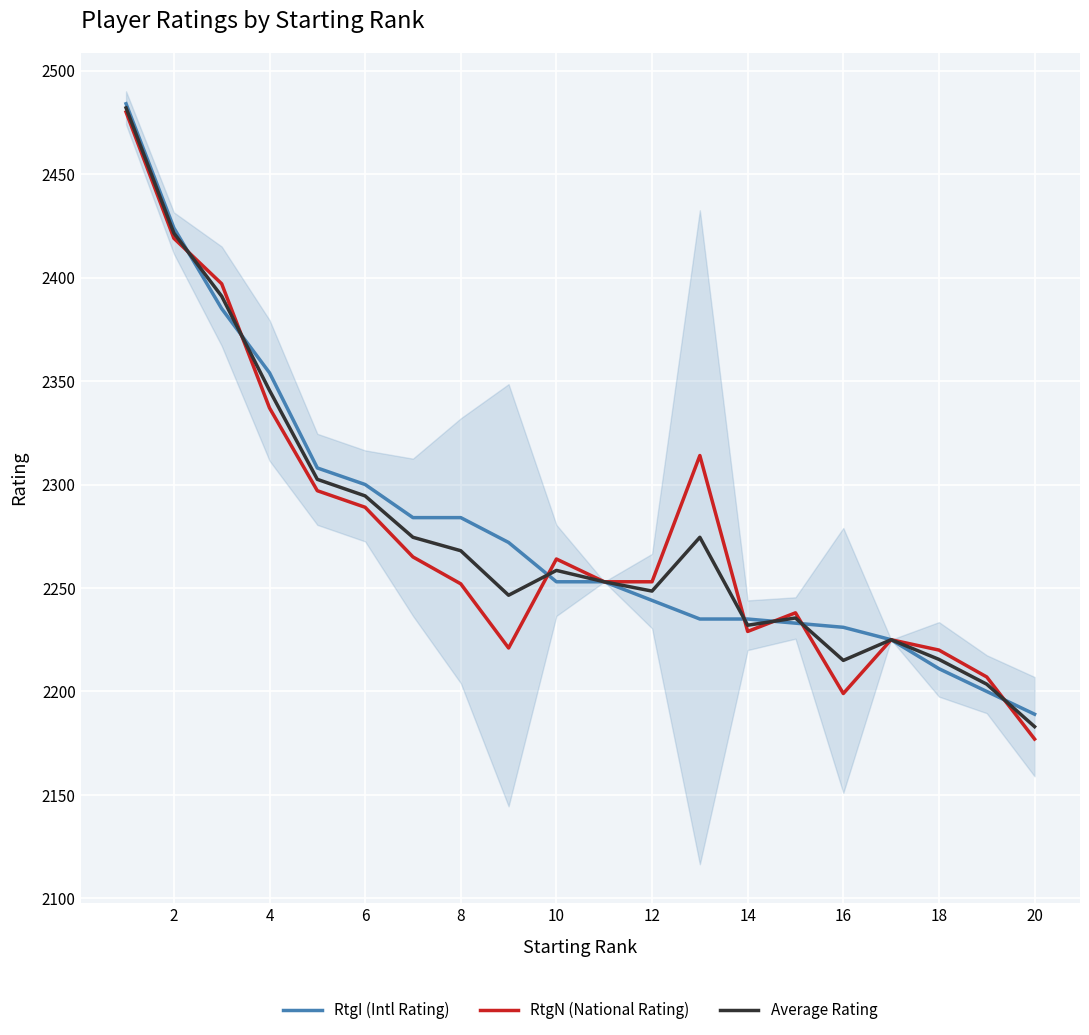

Which series ends up on top after the final intersection of Average Rating and RtgN (National Rating)?

Average Rating